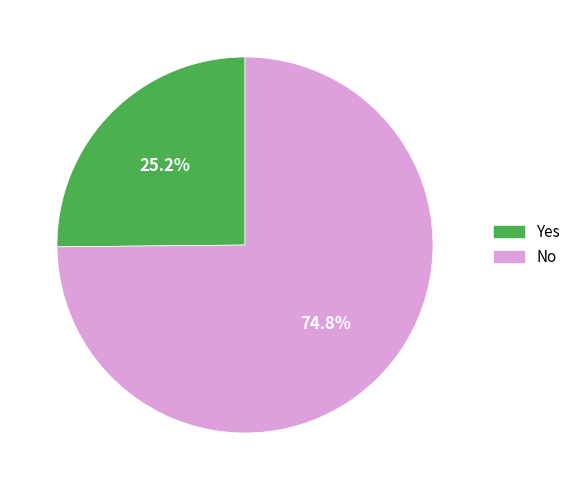

What is the ratio of the value at No to the value at Yes?

3.0